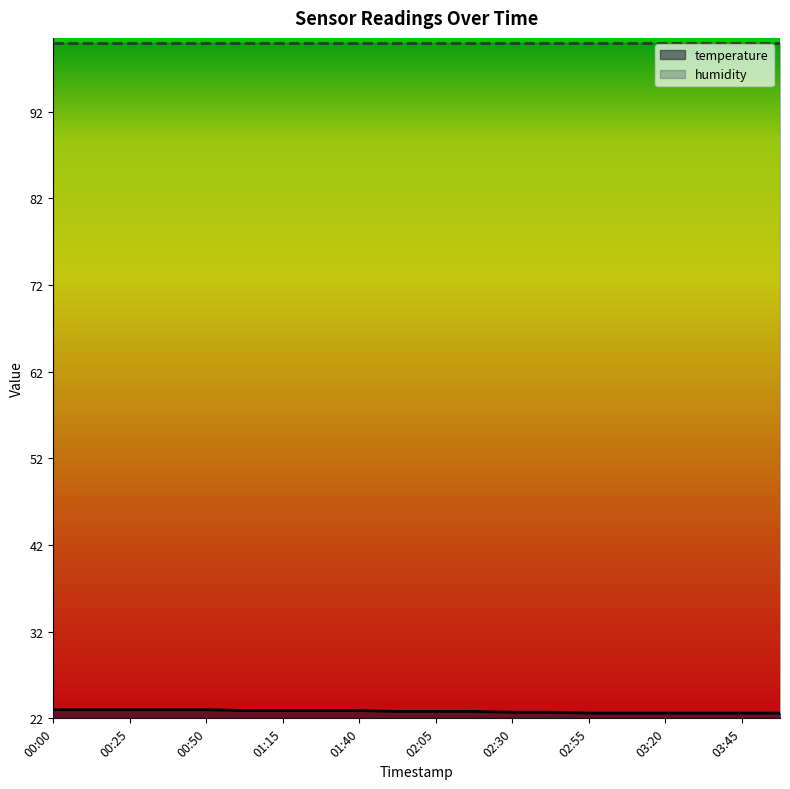

What is the value of the 14th point from the left?

22.7